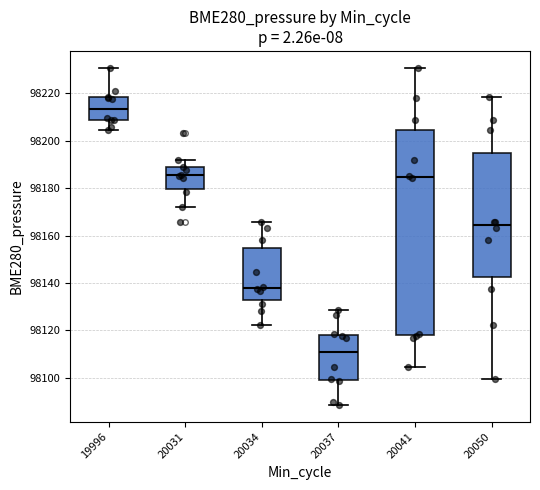

Reading left to right, read every box against the y-axis: the position of its median line, the range the box covers, and the ends of its whiskers. The values are not printed on the chart, so give them approximately, as read against the axis.

19996: median 98214, box 98208 to 98218, whiskers 98204 to 98230
20031: median 98186, box 98180 to 98188, whiskers 98172 to 98192
20034: median 98138, box 98132 to 98154, whiskers 98122 to 98166
20037: median 98110, box 98098 to 98118, whiskers 98088 to 98128
20041: median 98184, box 98118 to 98204, whiskers 98104 to 98230
20050: median 98164, box 98142 to 98196, whiskers 98100 to 98218